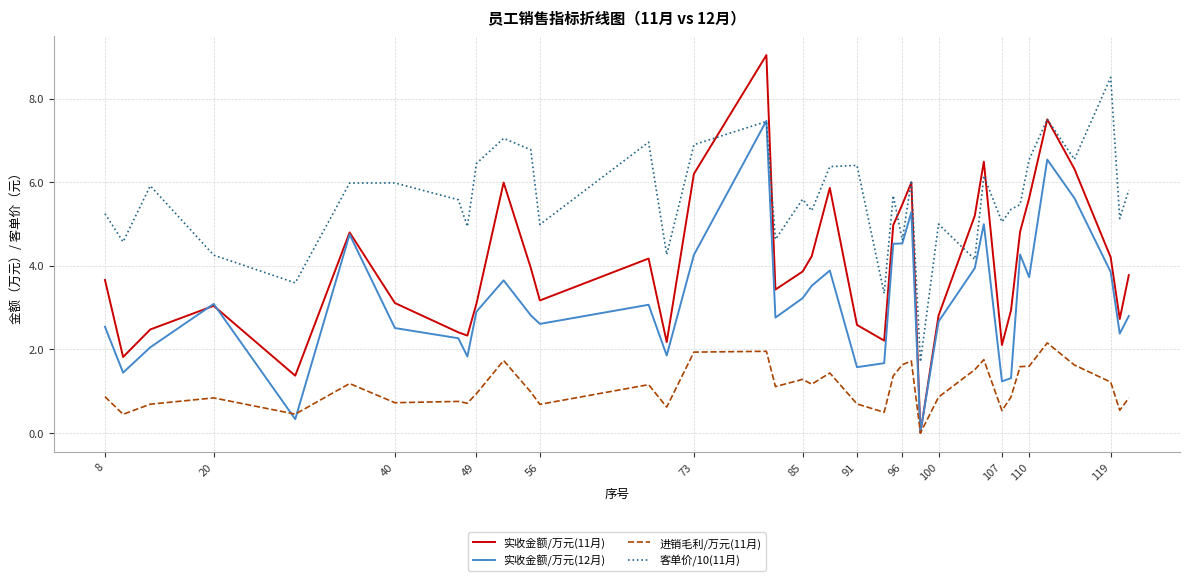

True or false: 进销毛利/万元(11月) and 客单价/10(11月) intersect in this chart.

False